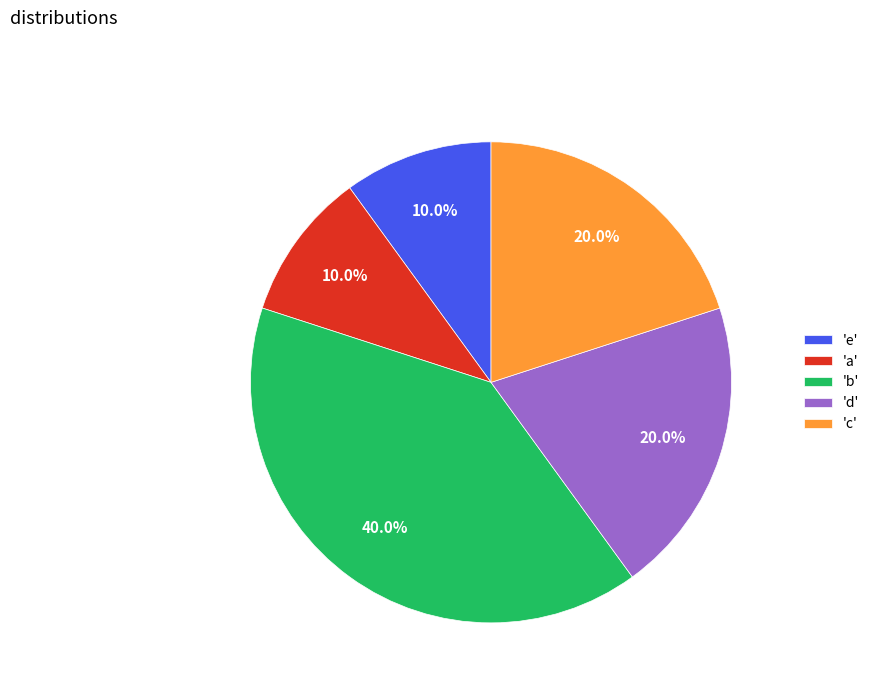

Is the sum of 'e' and 'c' greater than half?

No